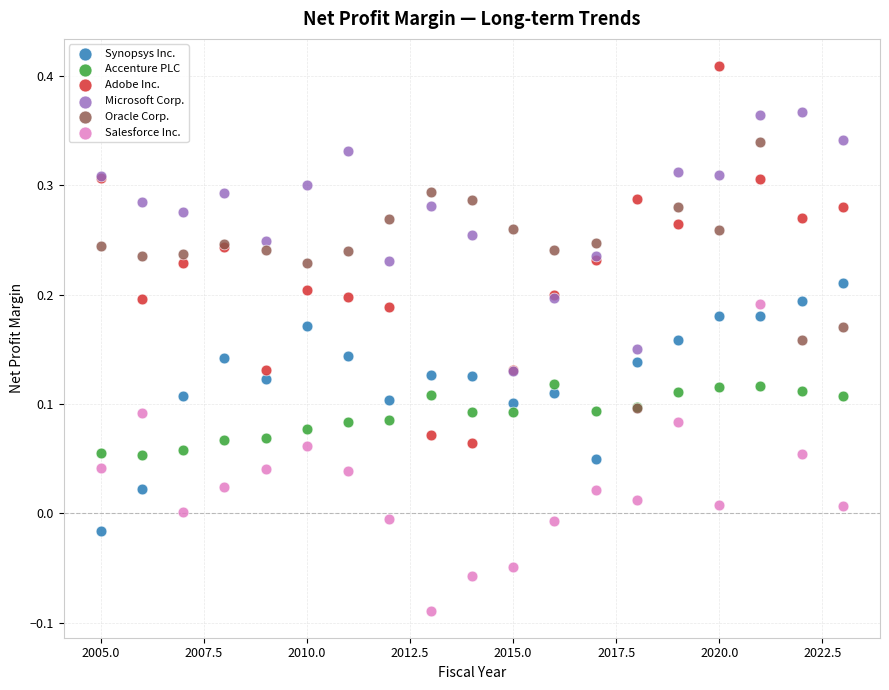

What are all the series names shown in the legend?

Synopsys Inc., Accenture PLC, Adobe Inc., Microsoft Corp., Oracle Corp., Salesforce Inc.